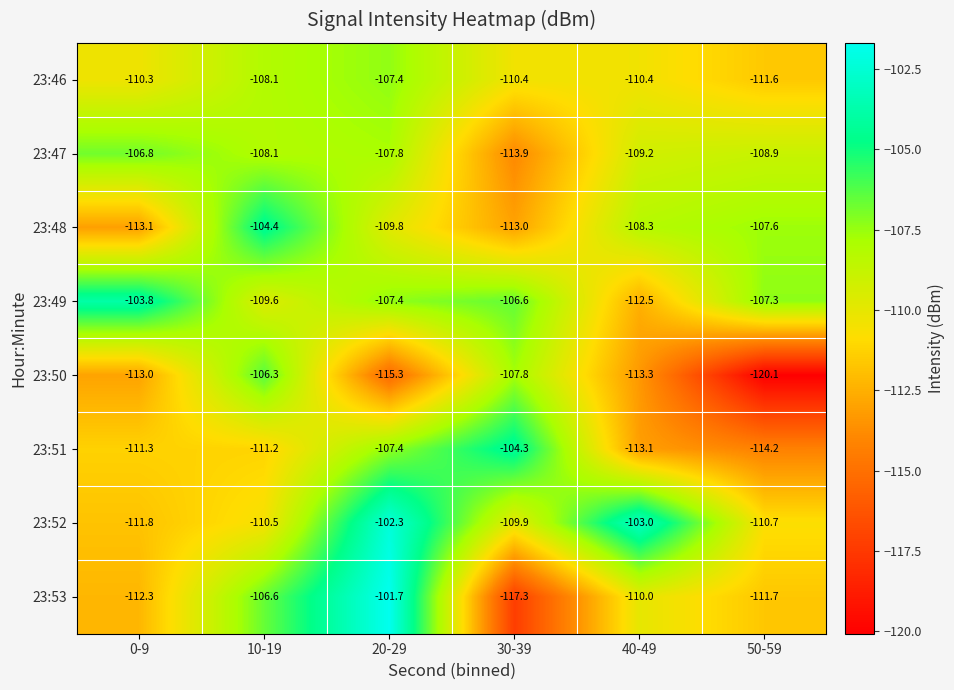

Which series has the widest spread of values?

23:53